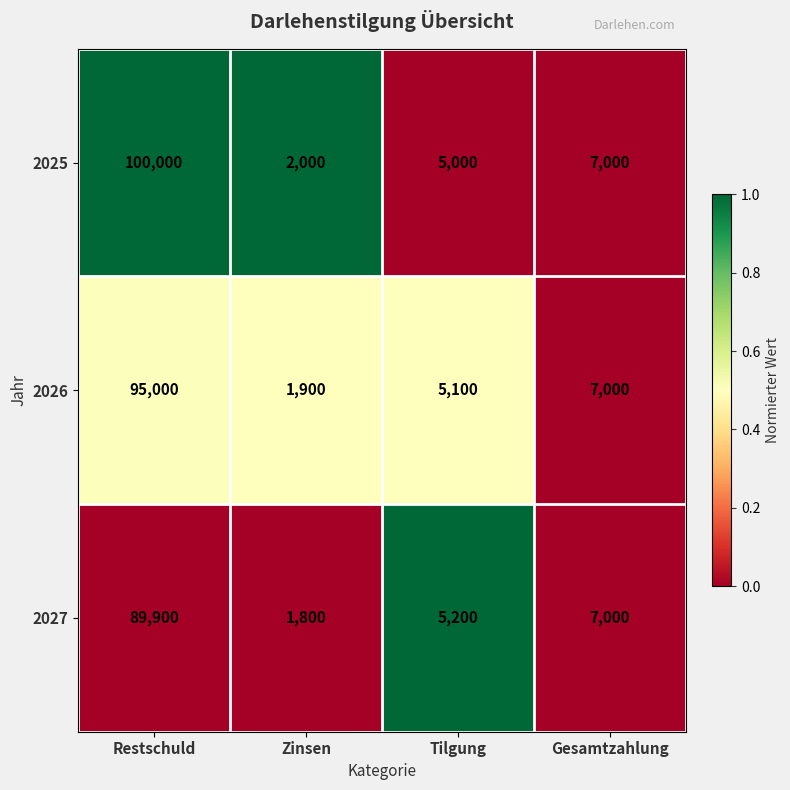

What is the highest value of the 2025 series?

100000